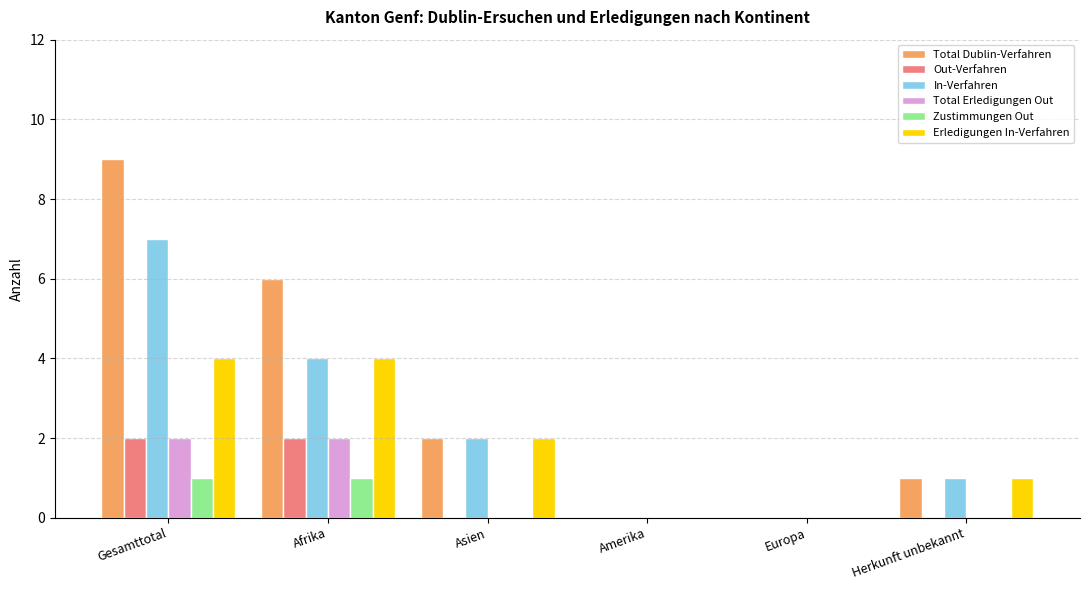

Count the Zustimmungen Out values in the range 0 to 1.

6